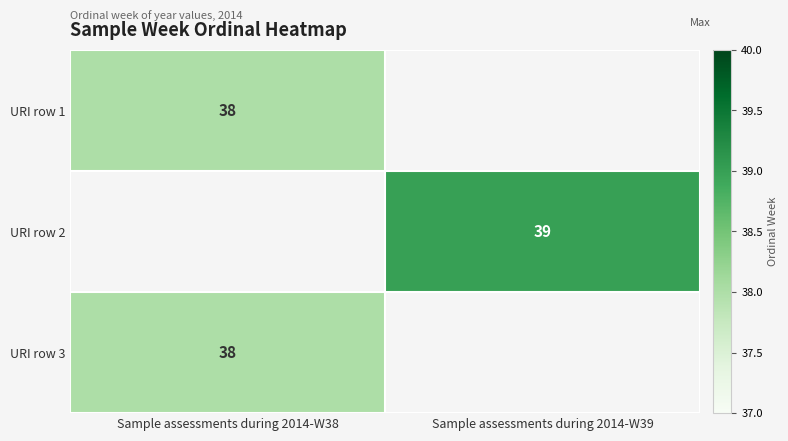

At how many categories does at least one series exceed 38?

1